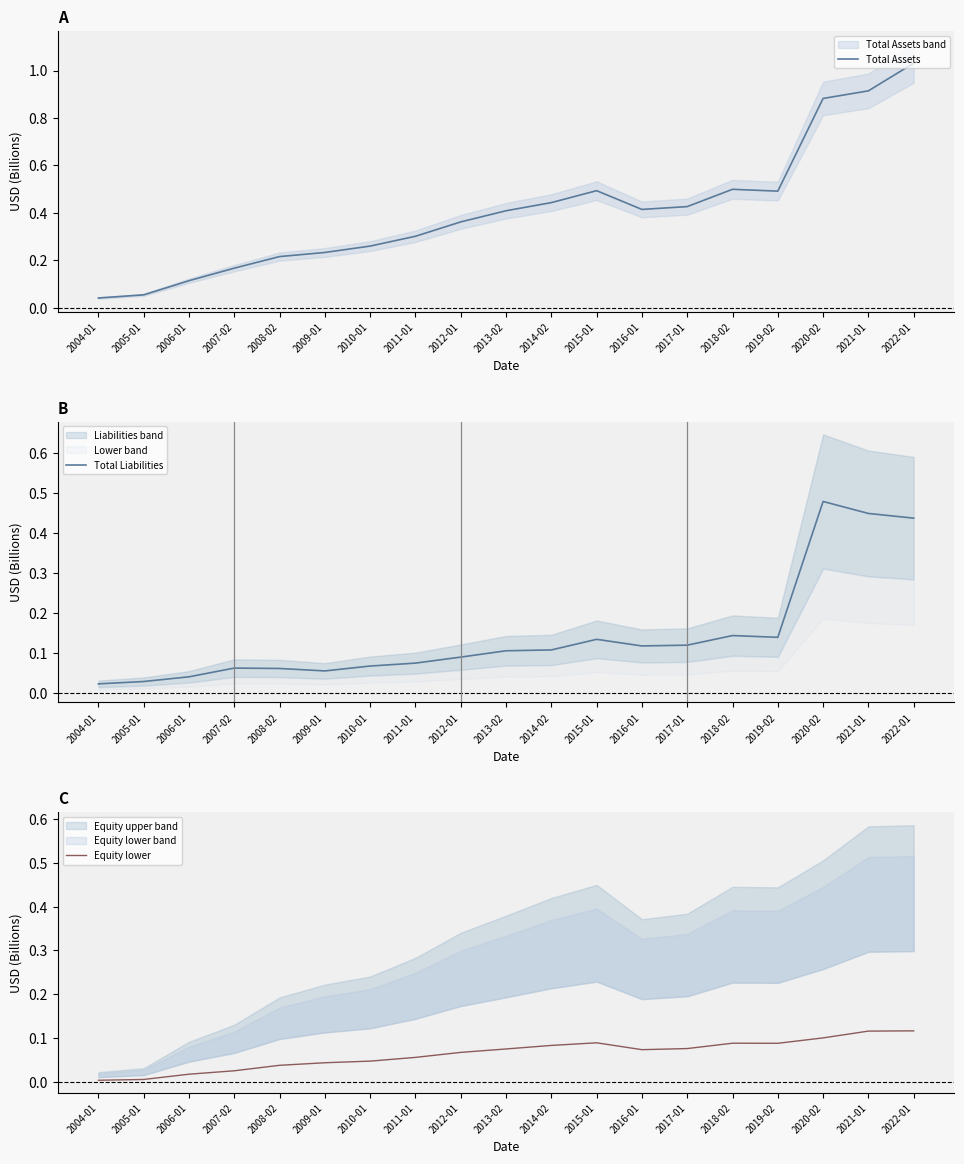

Reading left to right, extract all data points from this chart.

Total Assets: 0.0	0.1	0.1	0.2	0.2	0.2	0.3	0.3	0.4	0.4	0.4	0.5	0.4	0.4	0.5	0.5	0.9	0.9	1.0
Total Liabilities: 0.0	0.0	0.0	0.1	0.1	0.1	0.1	0.1	0.1	0.1	0.1	0.1	0.1	0.1	0.1	0.1	0.5	0.4	0.4
Equity lower: 0.0	0.0	0.0	0.0	0.0	0.0	0.0	0.1	0.1	0.1	0.1	0.1	0.1	0.1	0.1	0.1	0.1	0.1	0.1